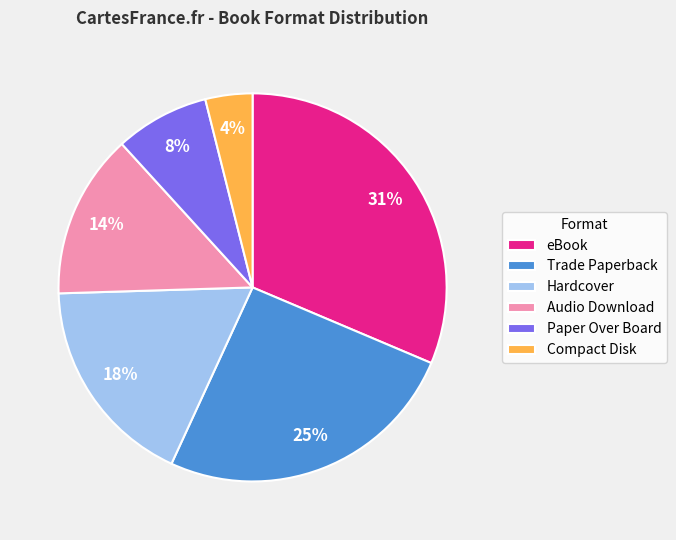

True or false: Hardcover accounts for 18% of the total.

True